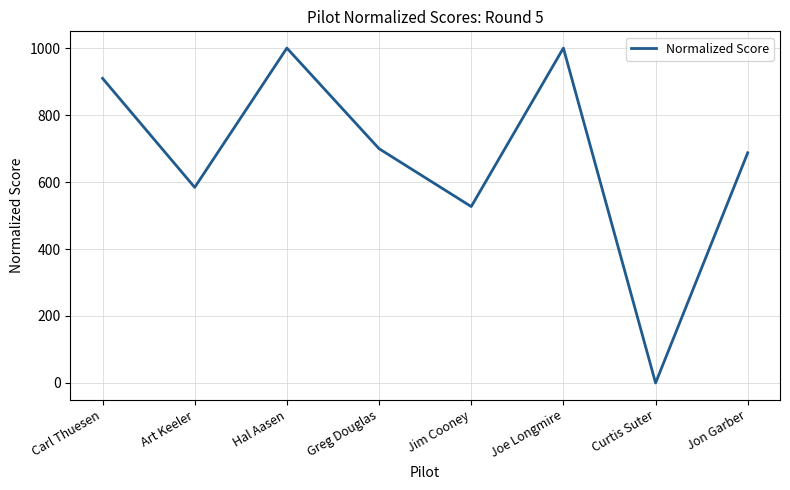

Where is the first local minimum?

Art Keeler